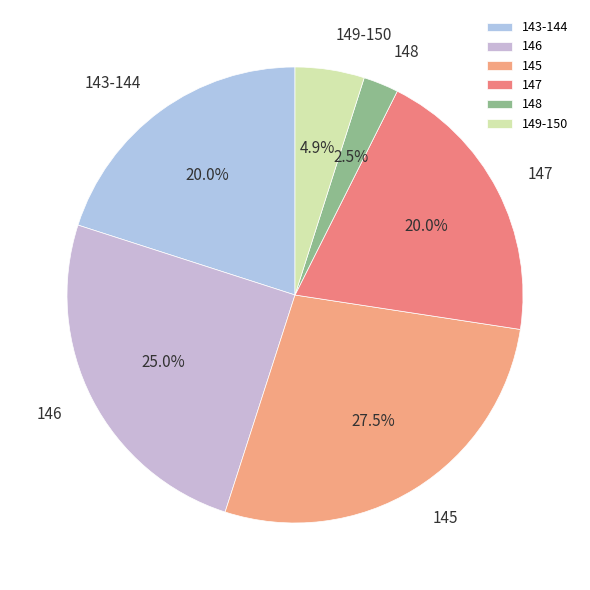

What is the smallest slice in the pie chart?

148